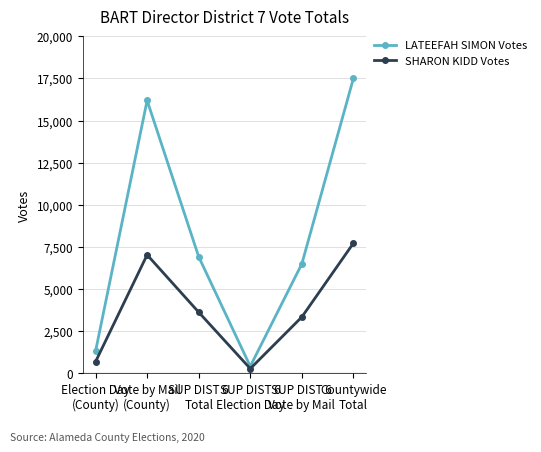

How many values in the SHARON KIDD Votes series are below 3631?

3